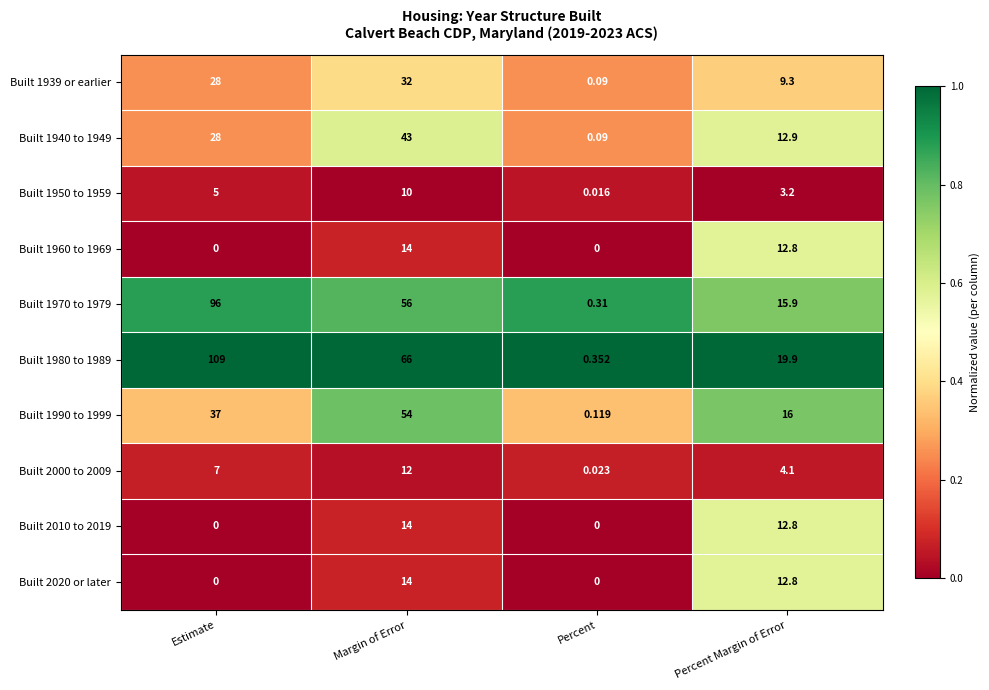

Rank the categories by Built 1940 to 1949 value from lowest to highest.

Percent, Percent Margin of Error, Estimate, Margin of Error